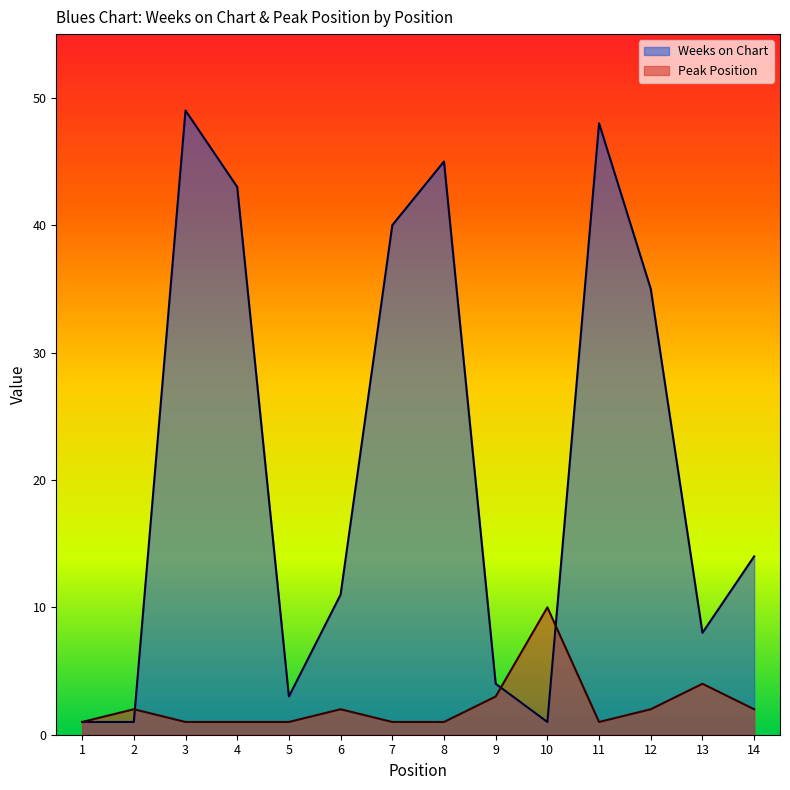

What is the difference between the highest and lowest values at 3?

48